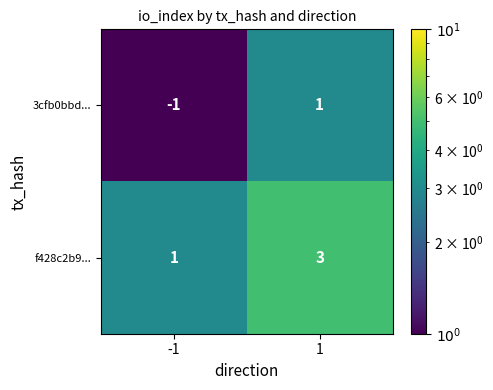

True or false: f428c2b9... has a value of 3 at 1.

True